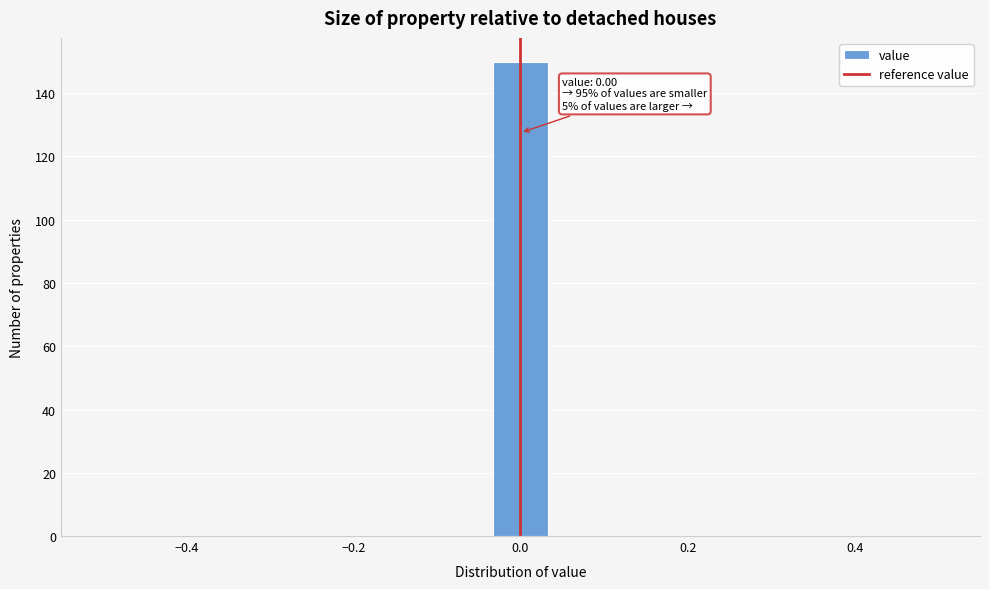

Around what value on the x-axis is the tallest bar? Give the approximate position of its centre, as read against the axis.

0.00